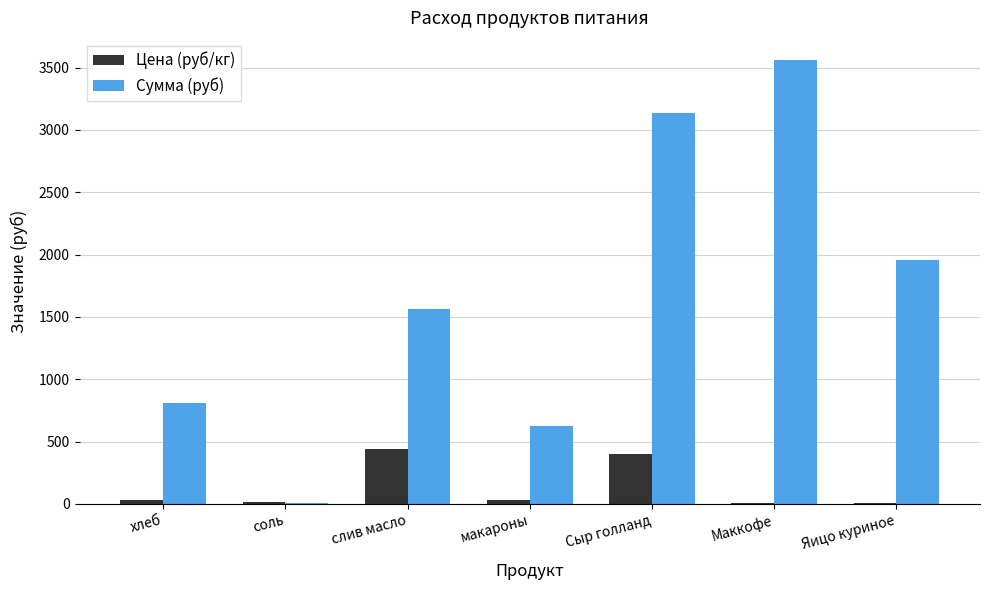

The value of Сумма (руб) at Маккофе is 5195.6. True or false?

False